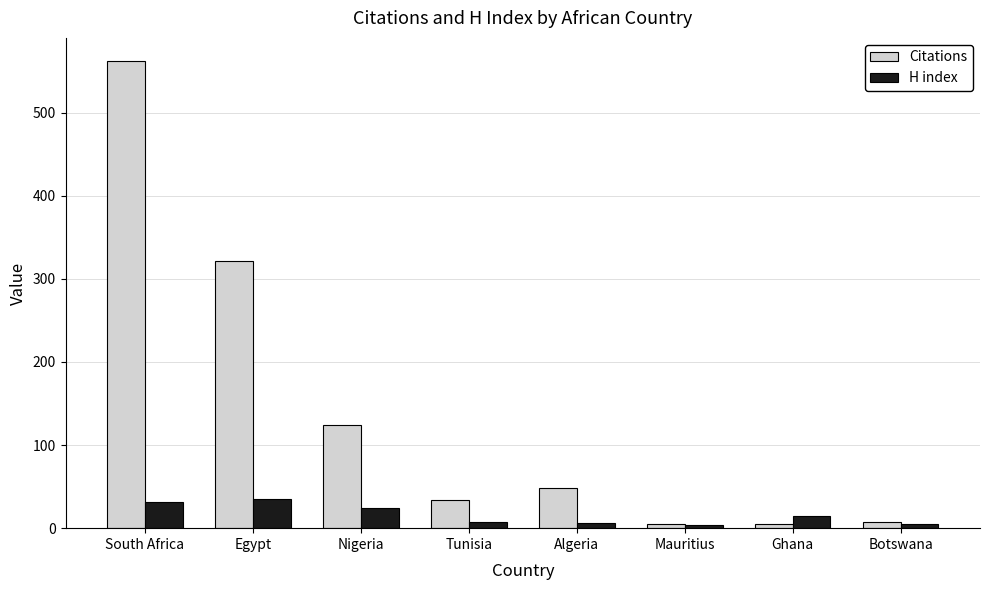

What is the sum of the Citations values at South Africa and Botswana?

570